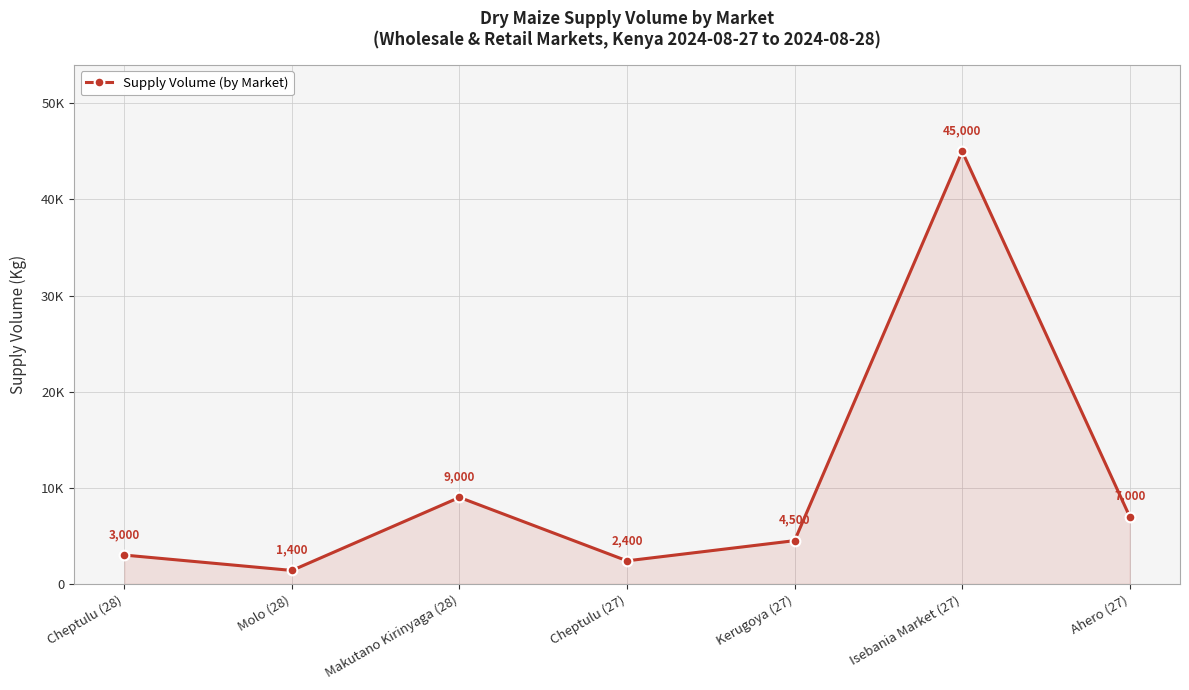

Rank the categories by value from lowest to highest.

Molo (28), Cheptulu (27), Cheptulu (28), Kerugoya (27), Ahero (27), Makutano Kirinyaga (28), Isebania Market (27)